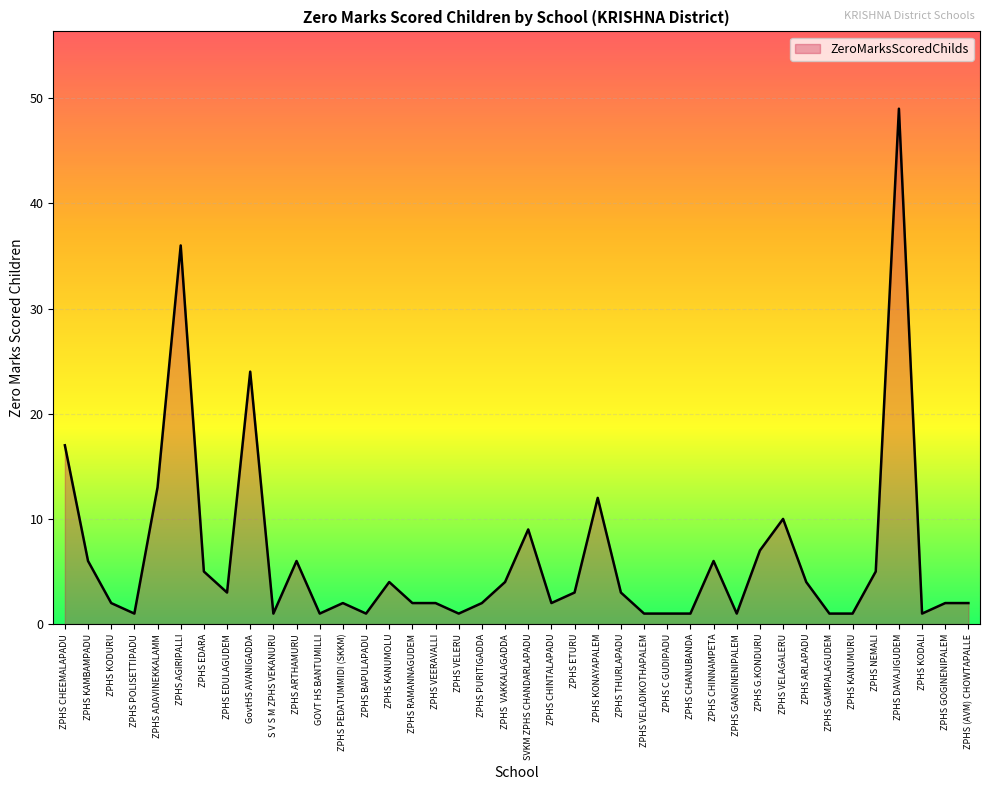

What is the difference between the values at ZPHS EDULAGUDEM and ZPHS VELAGALERU?

7